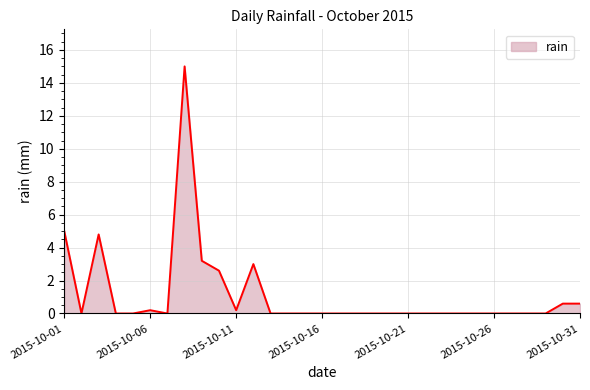

What is the difference between the maximum and minimum values?

15.0